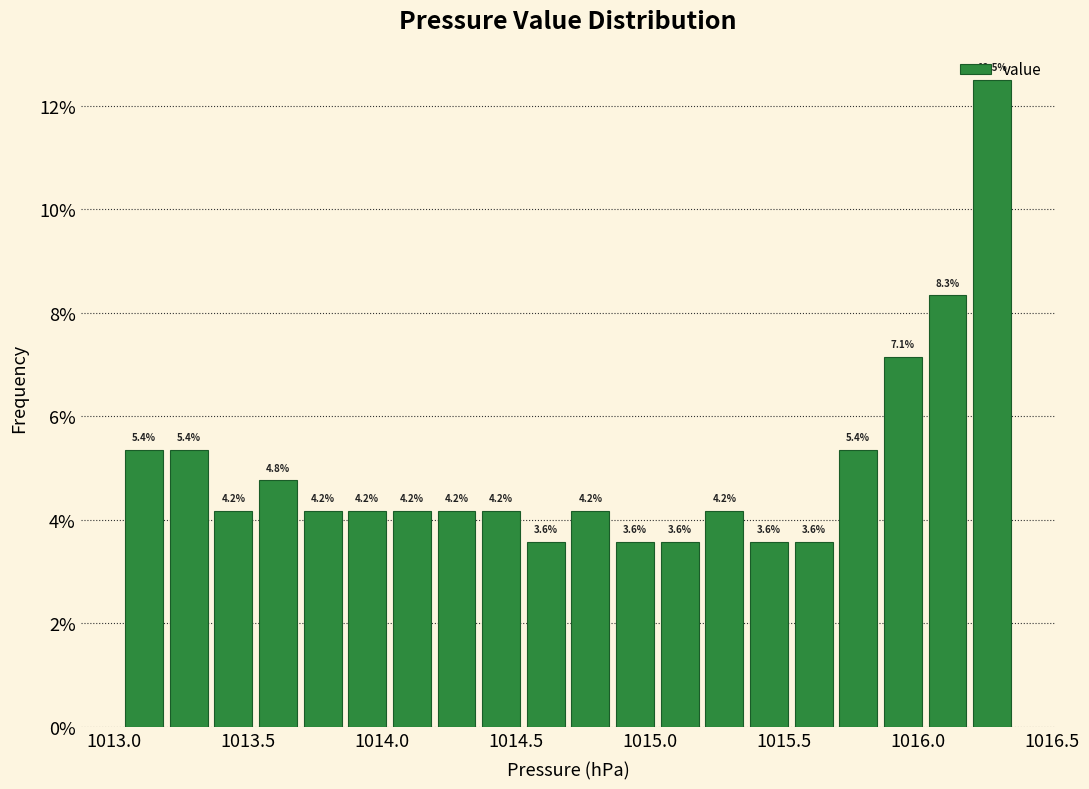

Read against the x-axis, roughly where is the centre of the tallest bar?

1016.30